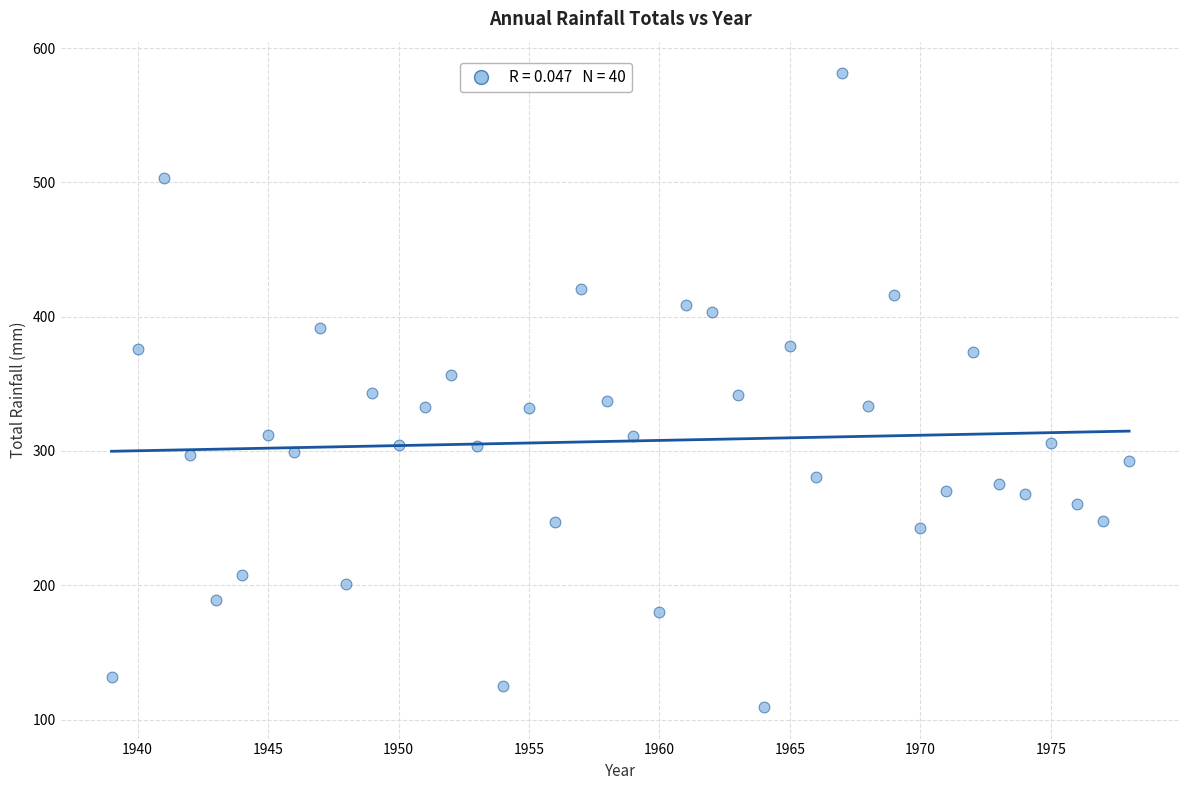

What is the range of X values (max minus min)?

39.0